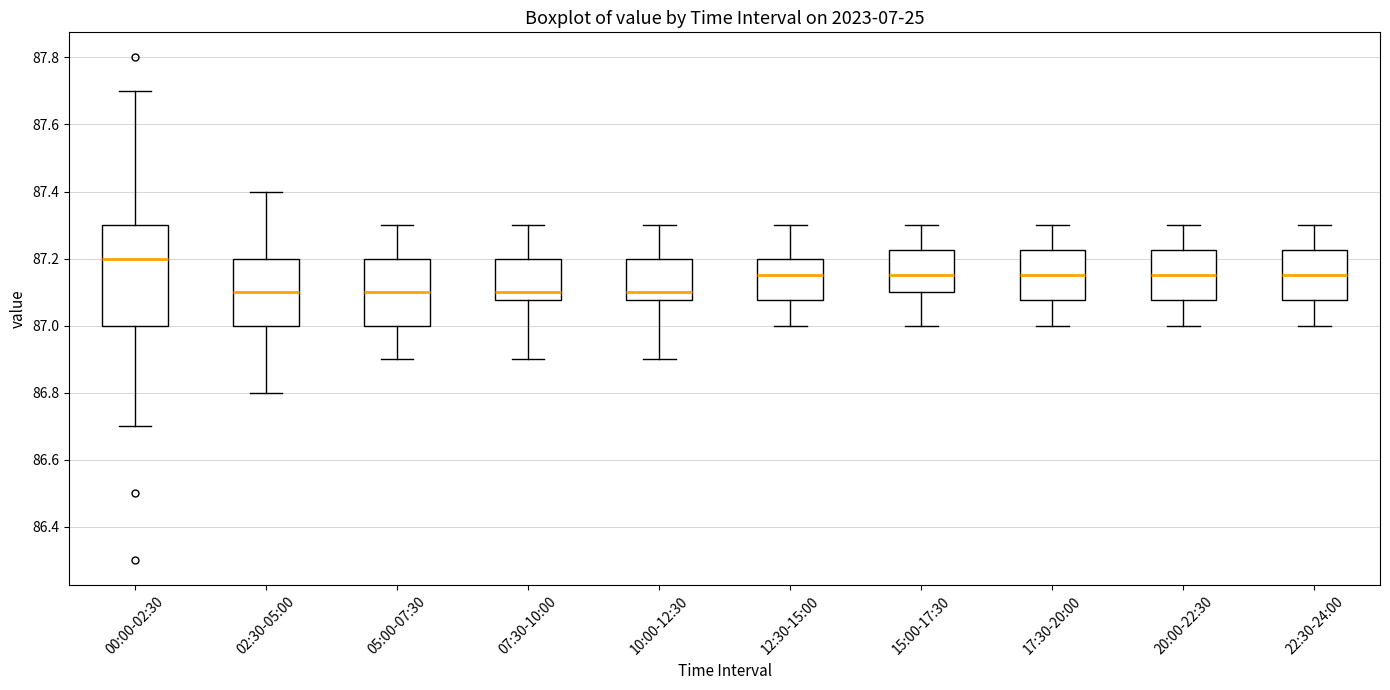

Reading left to right, read every box against the y-axis: the position of its median line, the range the box covers, and the ends of its whiskers. The values are not printed on the chart, so give them approximately, as read against the axis.

00:00-02:30: median 87.20, box 87.00 to 87.30, whiskers 86.70 to 87.70
02:30-05:00: median 87.10, box 87.00 to 87.20, whiskers 86.80 to 87.40
05:00-07:30: median 87.10, box 87.00 to 87.20, whiskers 86.90 to 87.30
07:30-10:00: median 87.10, box 87.08 to 87.20, whiskers 86.90 to 87.30
10:00-12:30: median 87.10, box 87.08 to 87.20, whiskers 86.90 to 87.30
12:30-15:00: median 87.16, box 87.08 to 87.20, whiskers 87.00 to 87.30
15:00-17:30: median 87.16, box 87.10 to 87.22, whiskers 87.00 to 87.30
17:30-20:00: median 87.16, box 87.08 to 87.22, whiskers 87.00 to 87.30
20:00-22:30: median 87.16, box 87.08 to 87.22, whiskers 87.00 to 87.30
22:30-24:00: median 87.16, box 87.08 to 87.22, whiskers 87.00 to 87.30